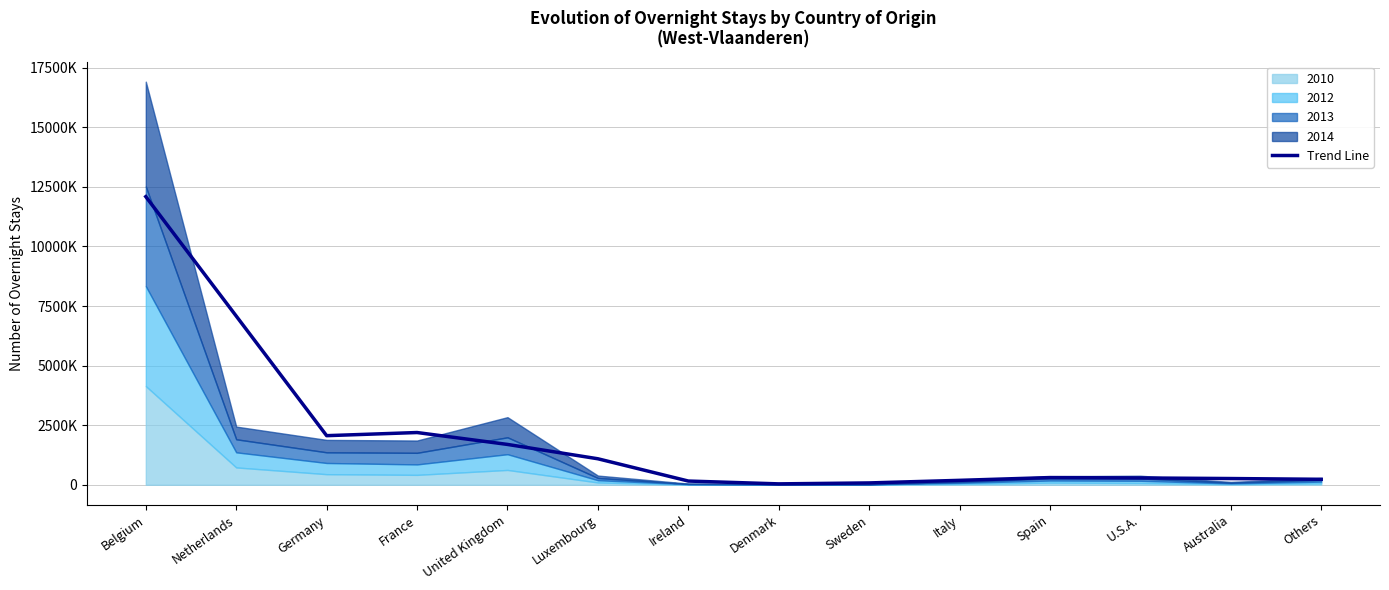

How many points are lower than both their immediate neighbors (excluding endpoints)?

2